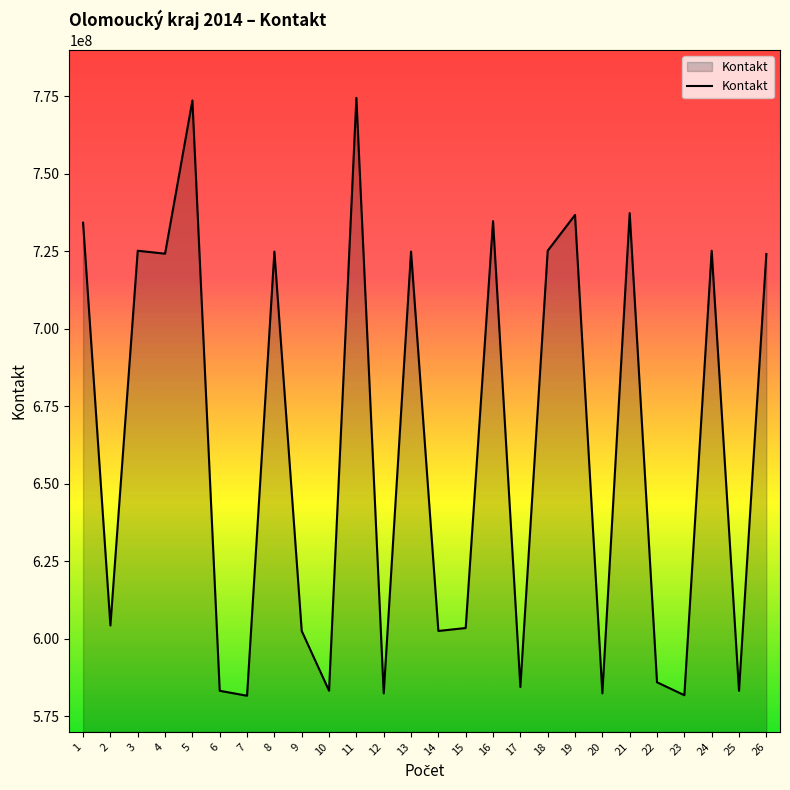

What is the minimum value shown in the chart?

581622693